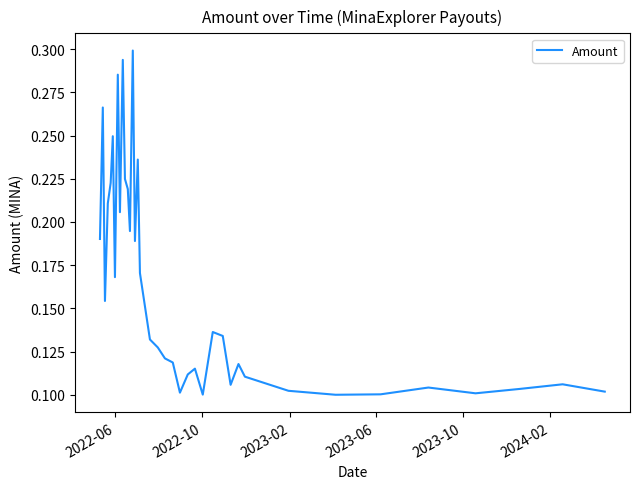

Does the chart have visible grid lines?

No